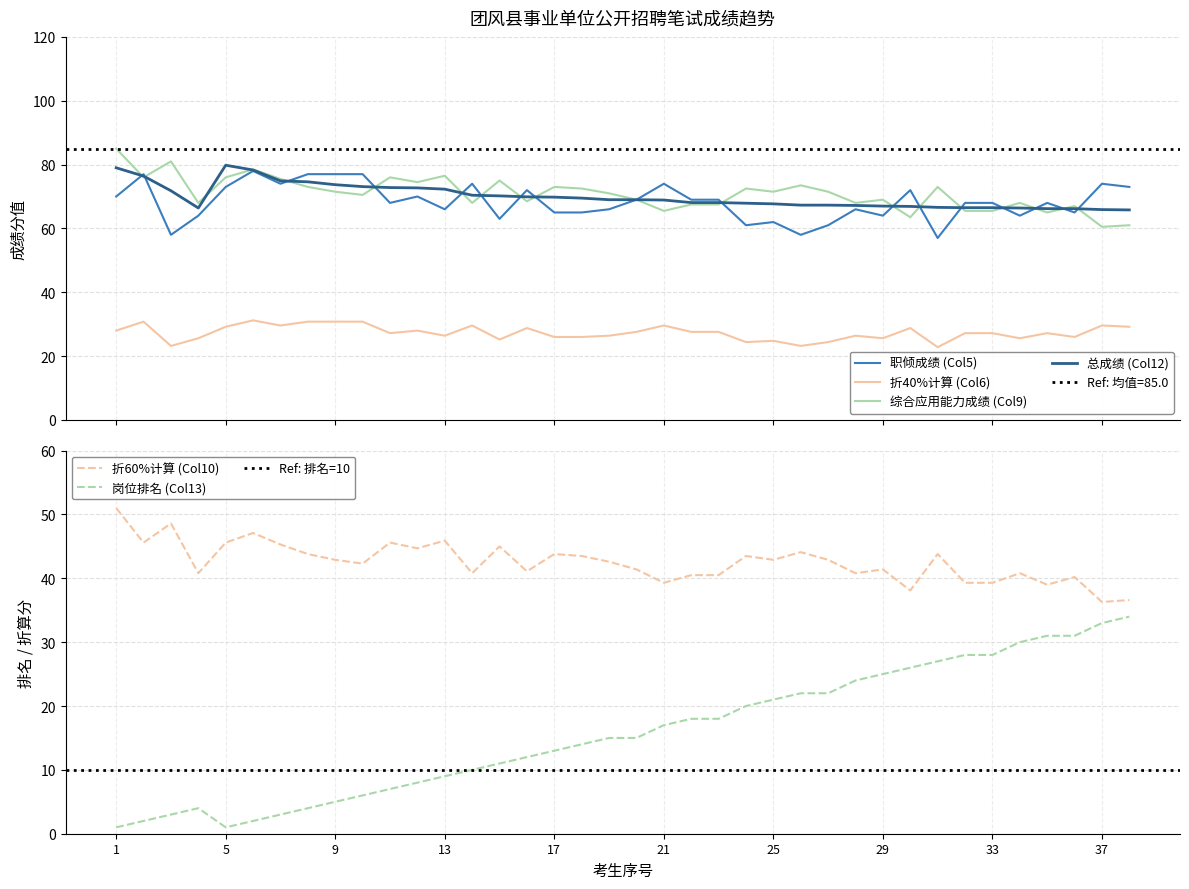

Read the 综合应用能力成绩 (Col9) value at 12.

74.5